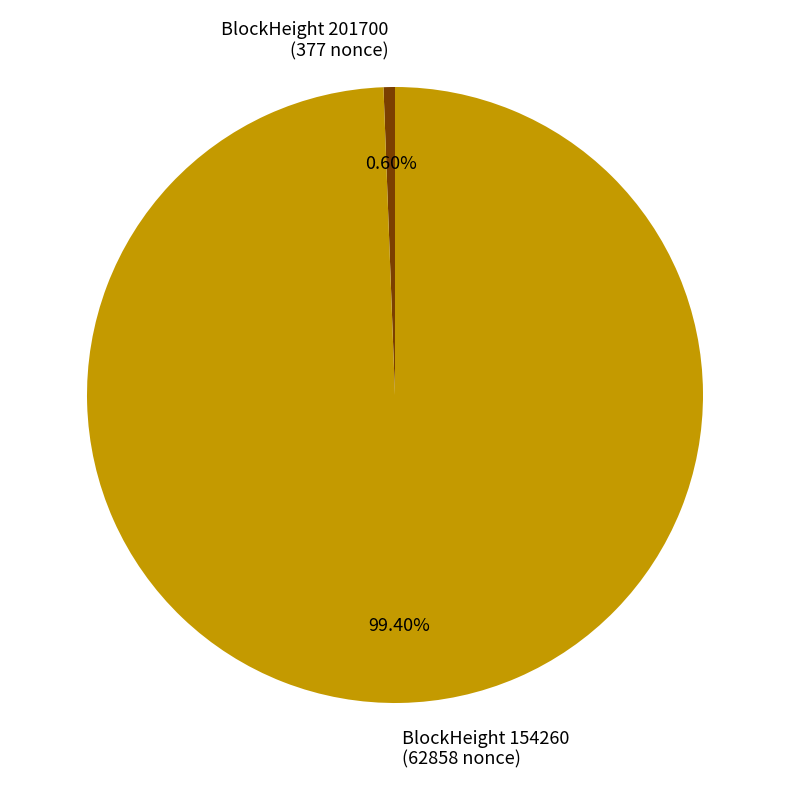

What is the ratio of the value at BlockHeight 154260 (62858 nonce) to the value at BlockHeight 201700 (377 nonce)?

166.7